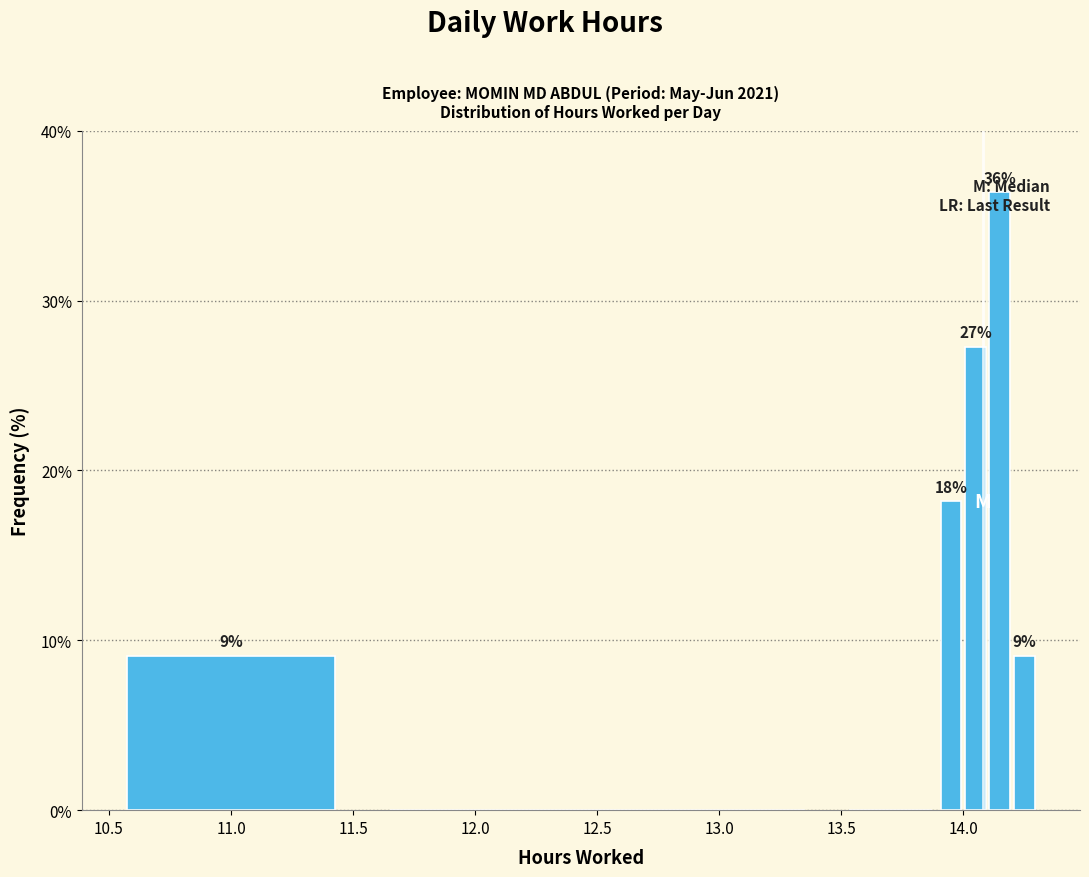

Around what value on the x-axis is the tallest bar? Give the approximate position of its centre, as read against the axis.

14.15